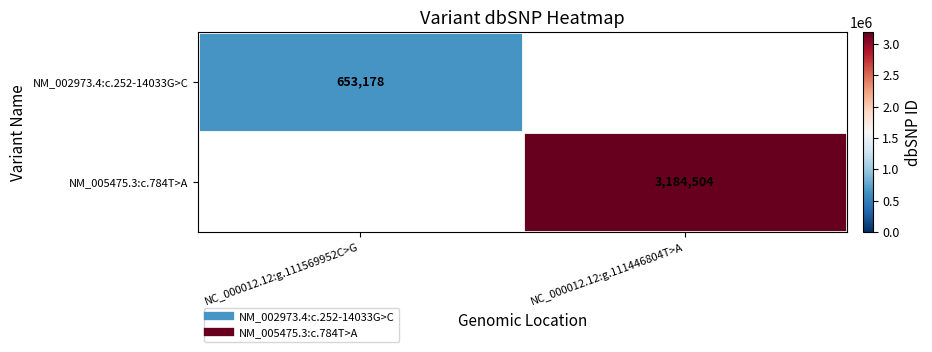

Which series changed the most between NC_000012.12:g.111569952C>G and NC_000012.12:g.111446804T>A?

NM_005475.3:c.784T>A